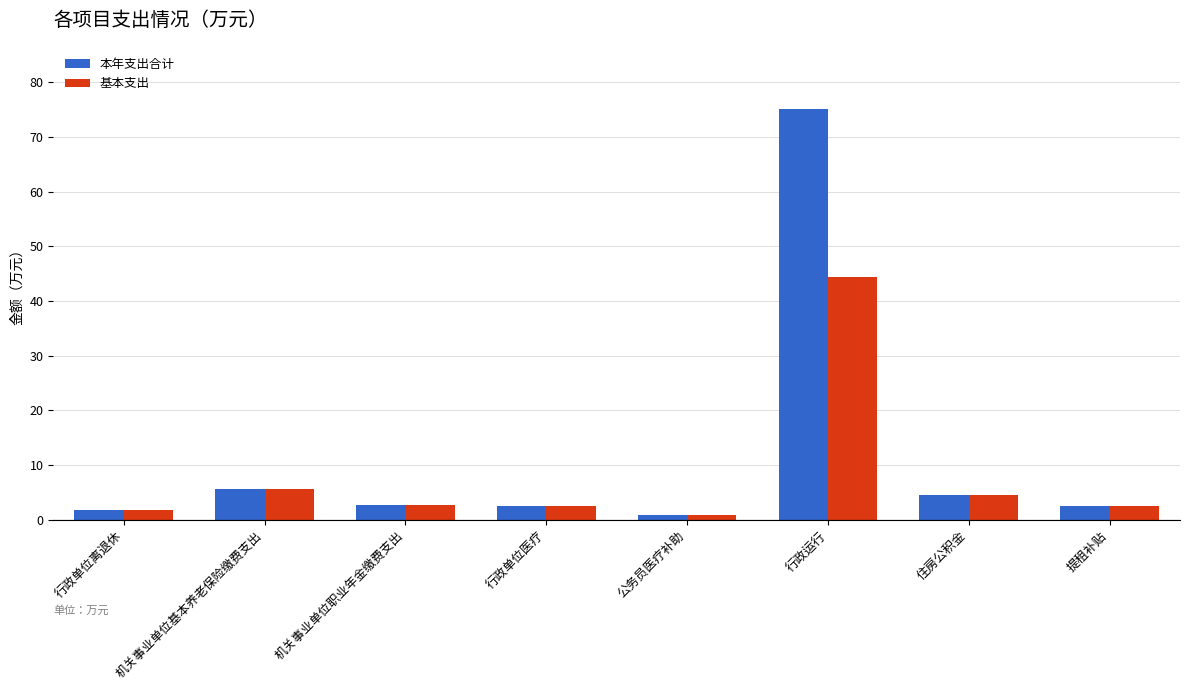

What is the label of the 1st bar from the right?

提租补贴